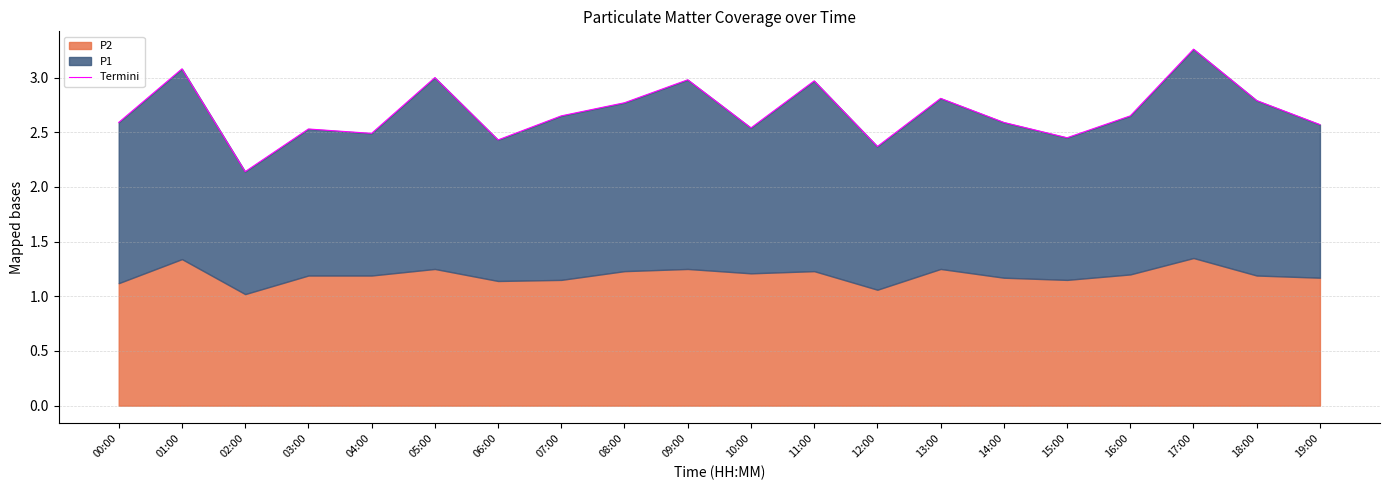

What position from the right is 13:00?

7